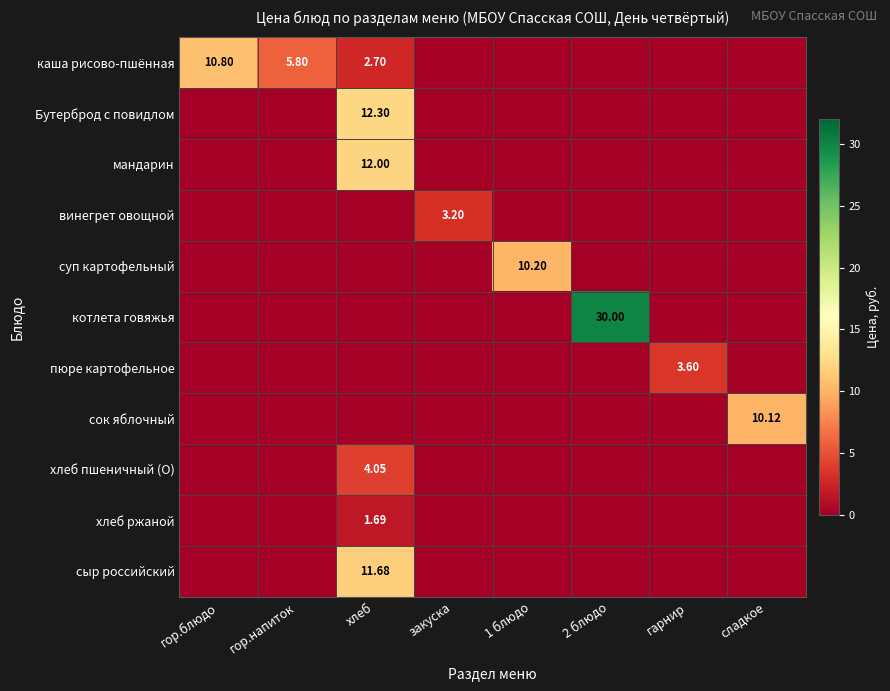

What is the sum of all мандарин values?

12.0